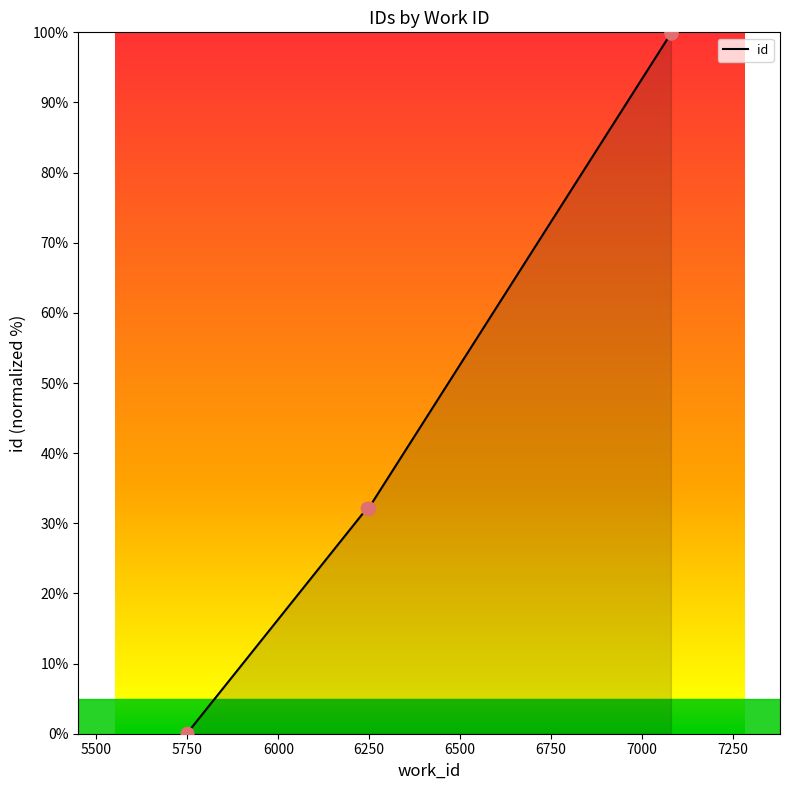

Between 6250 and 5500, which is larger?

6250